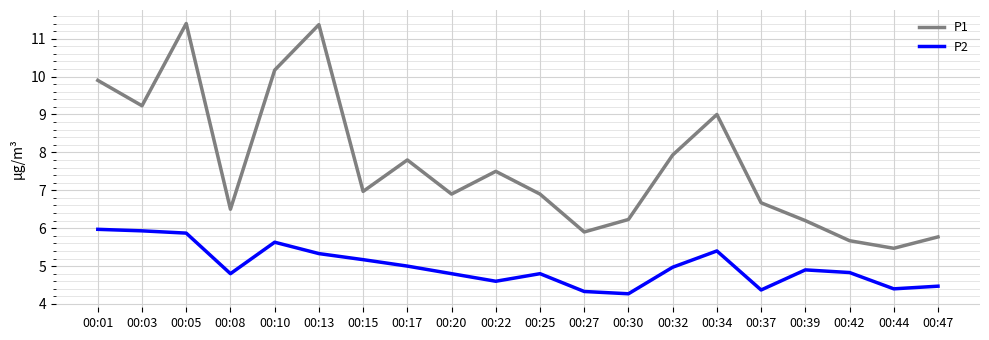

What is the spread (max minus min) of values at 00:44?

1.1